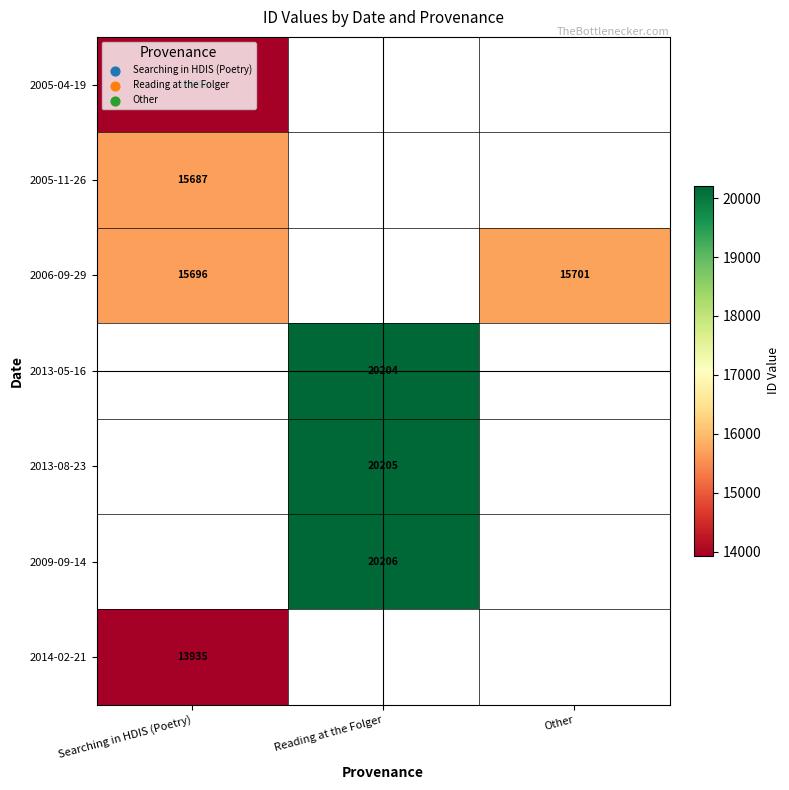

True or false: 2014-02-21 has a value of 13935 at Searching in HDIS (Poetry).

True